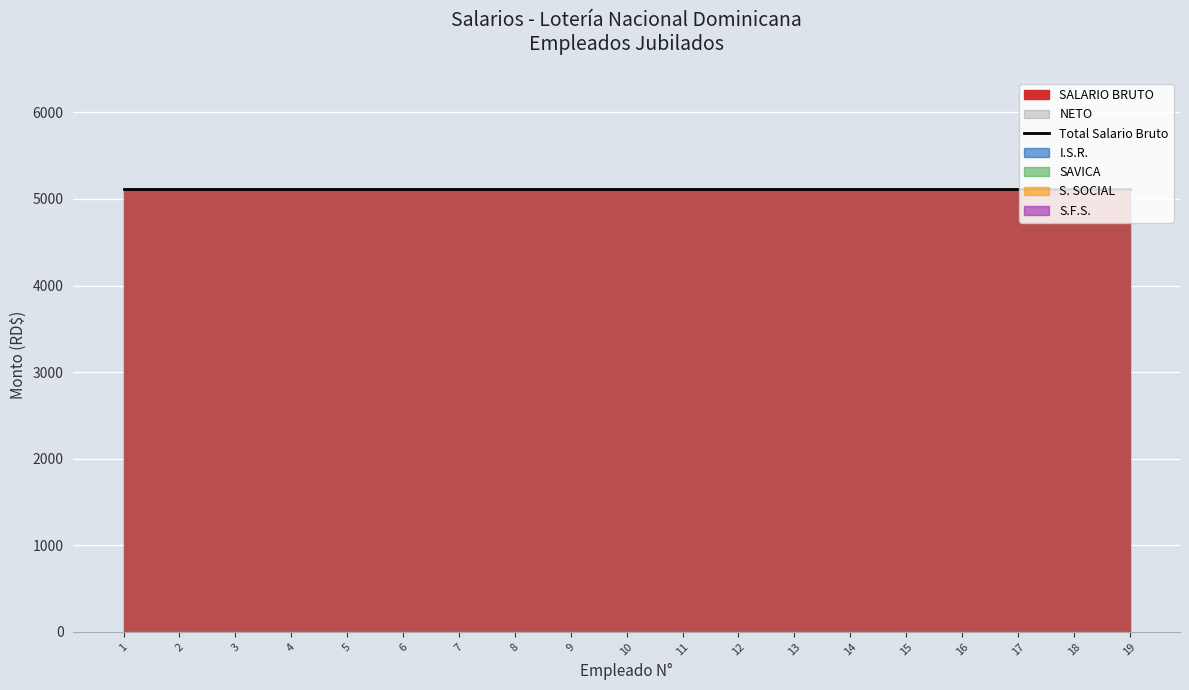

Reading right to left, transcribe all the data shown in this chart.

SALARIO BRUTO: 5117.5	5117.5	5117.5	5117.5	5117.5	5117.5	5117.5	5117.5	5117.5	5117.5	5117.5	5117.5	5117.5	5117.5	5117.5	5117.5	5117.5	5117.5	5117.5
NETO: 5117.5	5117.5	5117.5	5117.5	5117.5	5117.5	5117.5	5117.5	5117.5	5117.5	5117.5	5117.5	5117.5	5117.5	5117.5	5117.5	5117.5	5117.5	5117.5
I.S.R.: 0.0	0.0	0.0	0.0	0.0	0.0	0.0	0.0	0.0	0.0	0.0	0.0	0.0	0.0	0.0	0.0	0.0	0.0	0.0
SAVICA: 0.0	0.0	0.0	0.0	0.0	0.0	0.0	0.0	0.0	0.0	0.0	0.0	0.0	0.0	0.0	0.0	0.0	0.0	0.0
S. SOCIAL: 0.0	0.0	0.0	0.0	0.0	0.0	0.0	0.0	0.0	0.0	0.0	0.0	0.0	0.0	0.0	0.0	0.0	0.0	0.0
S.F.S.: 0.0	0.0	0.0	0.0	0.0	0.0	0.0	0.0	0.0	0.0	0.0	0.0	0.0	0.0	0.0	0.0	0.0	0.0	0.0